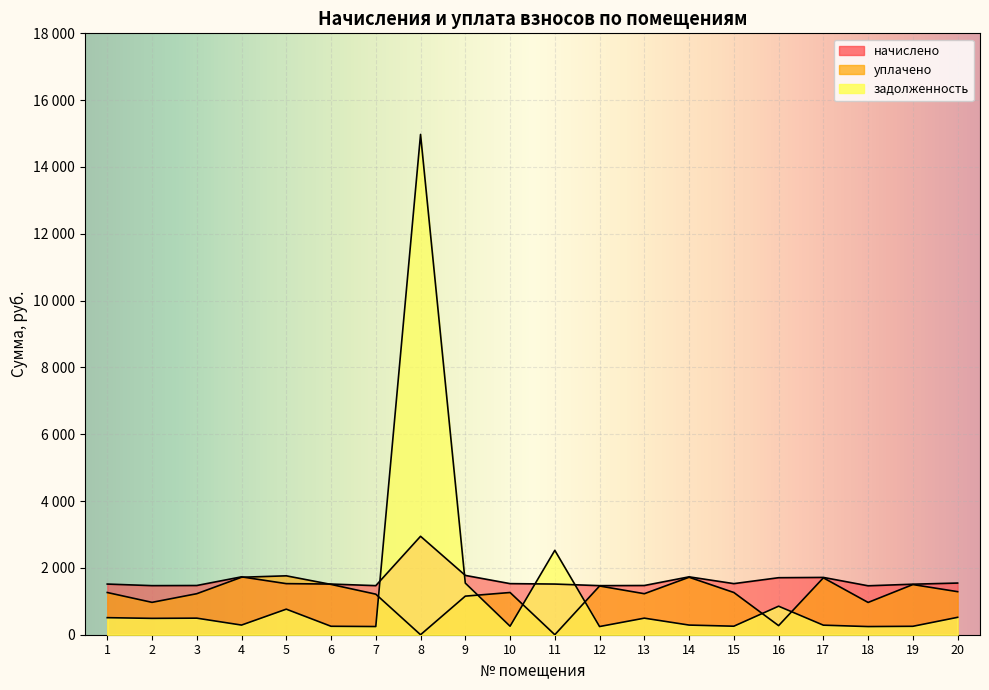

True or false: nachisleno and uplatit intersect in this chart.

True